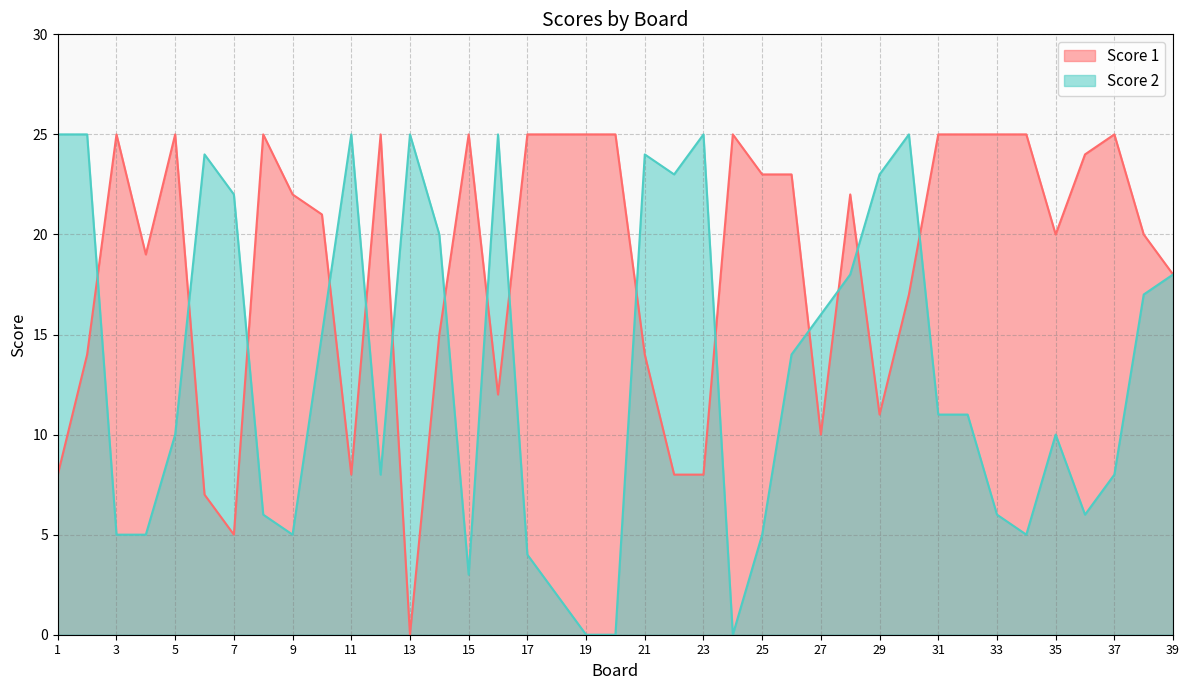

At which category does Score 2 reach its first local valley?

9